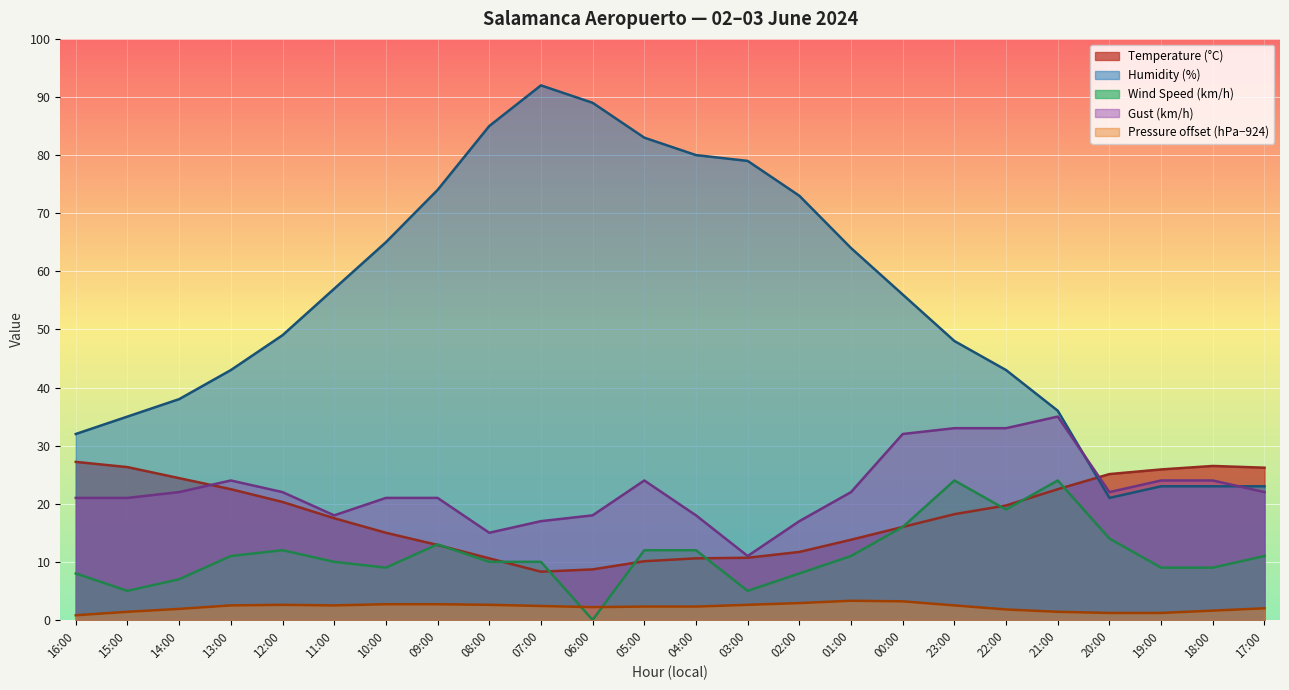

Where does the Gust (km/h) series first go above 22?

13:00